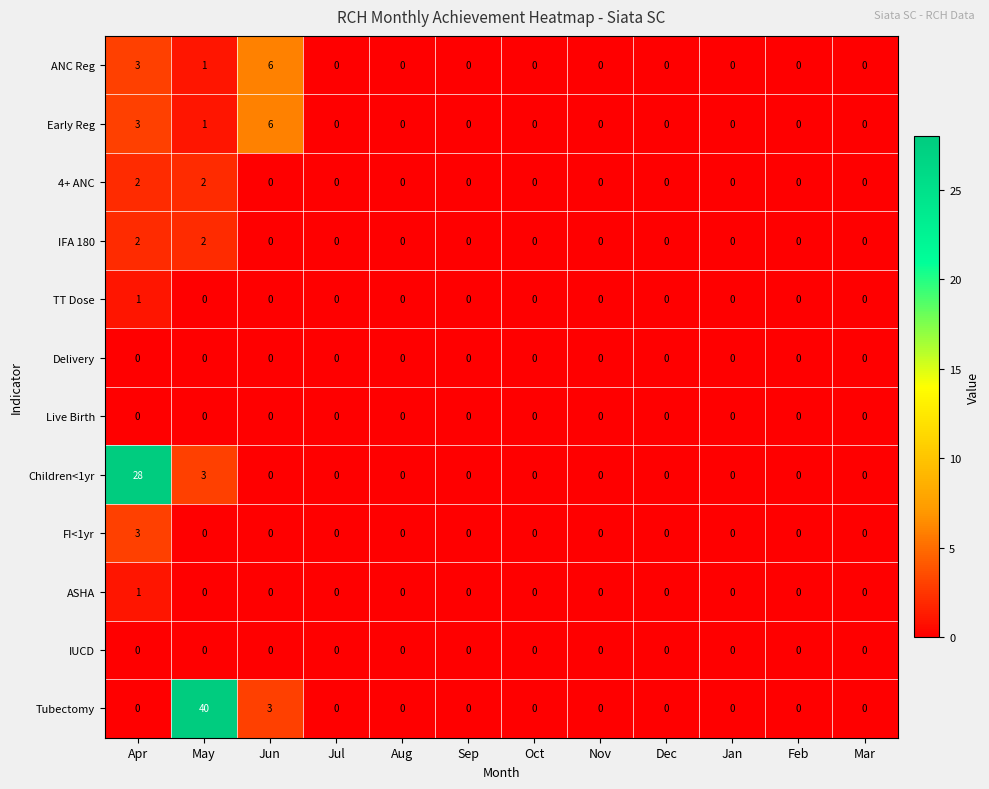

What is the difference between the highest and lowest values at Jun?

6